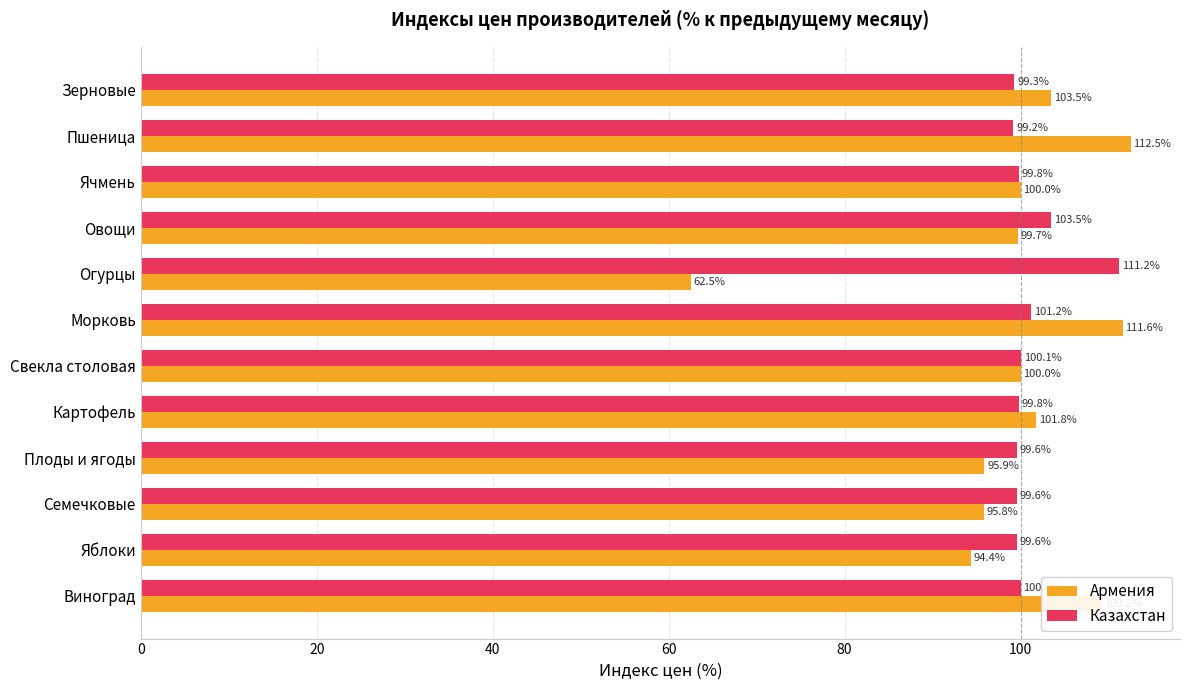

Which series has the largest total across all categories?

Казахстан